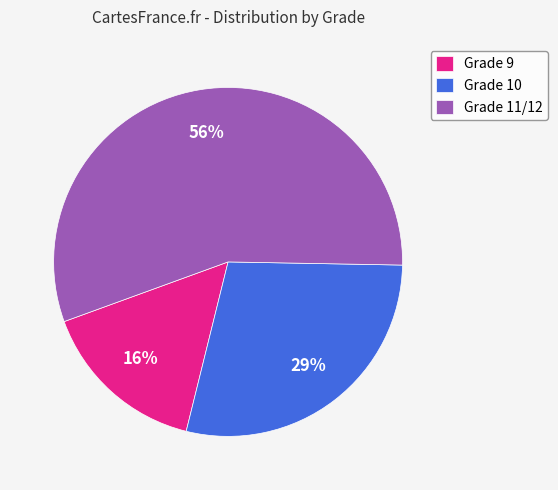

To the nearest percent, what is the average slice percentage?

33%